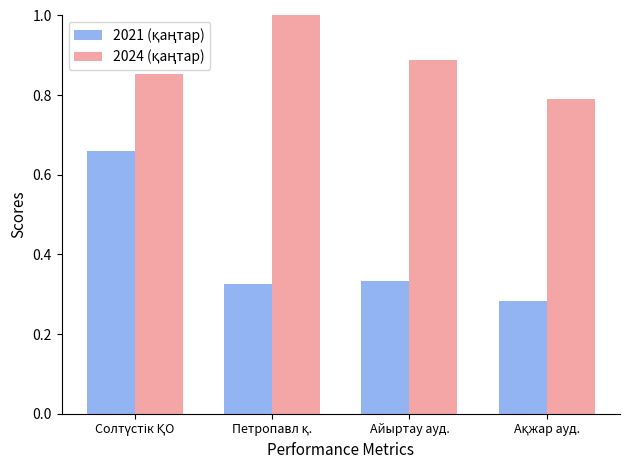

What is the greatest value displayed?

1.0